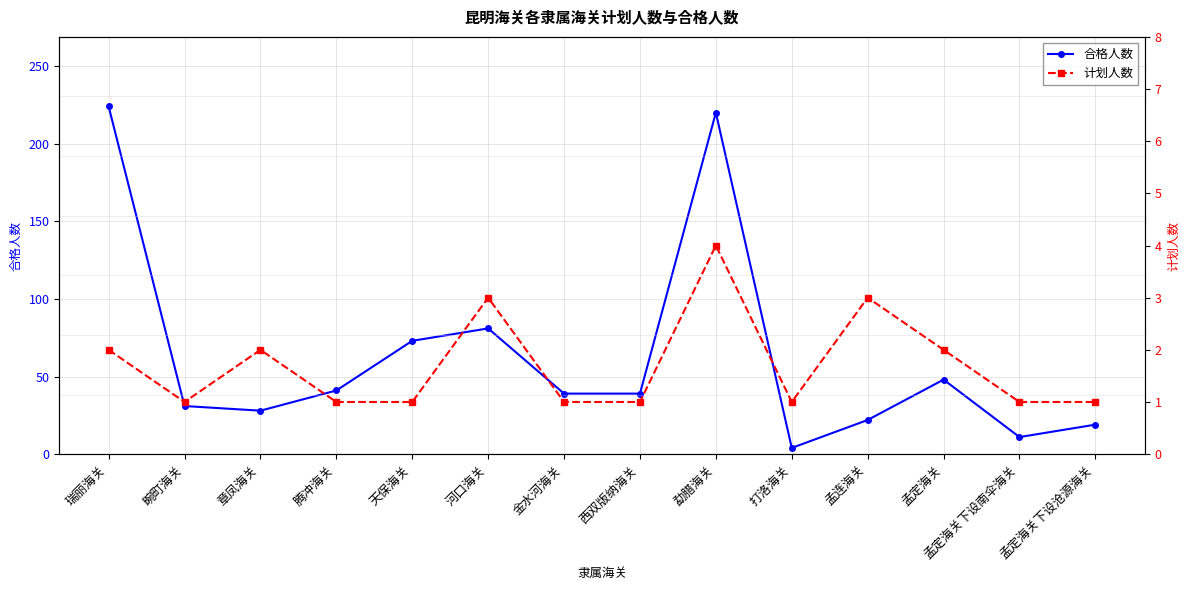

At 章凤海关, list the series in order from largest to smallest.

合格人数, 计划人数